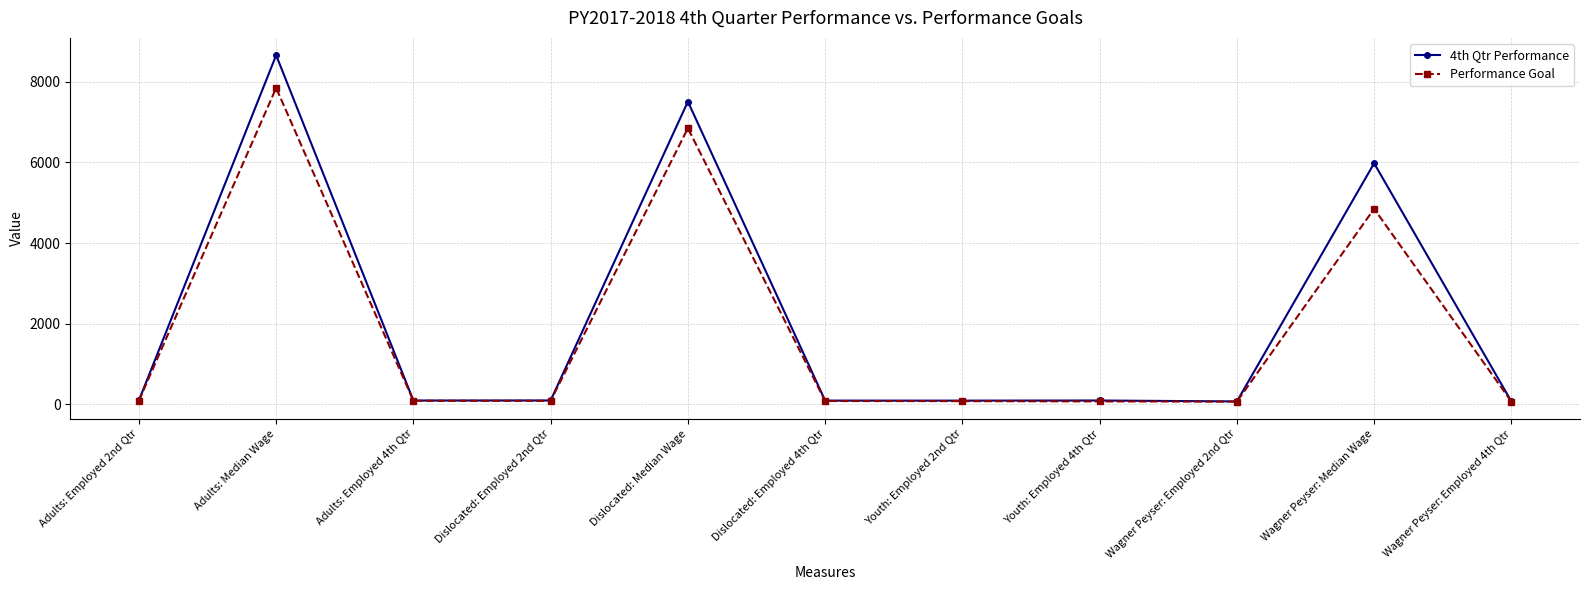

What is the difference between the second highest and second lowest values in the 4th Qtr Performance series?

7443.2